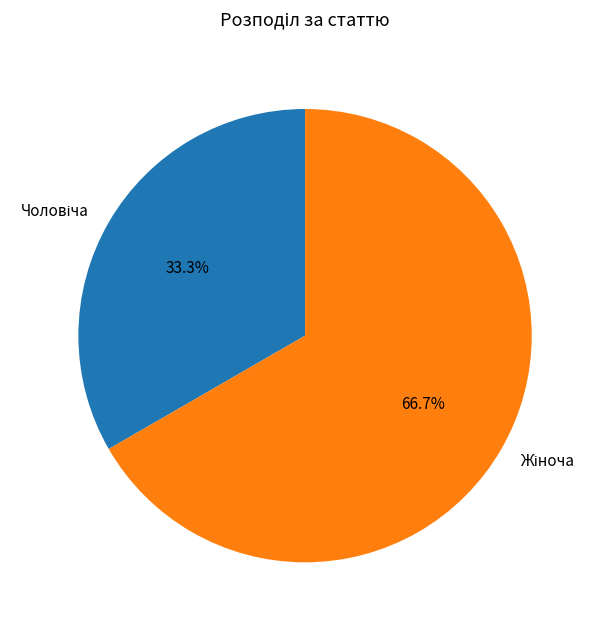

Does any single category account for the majority?

Yes